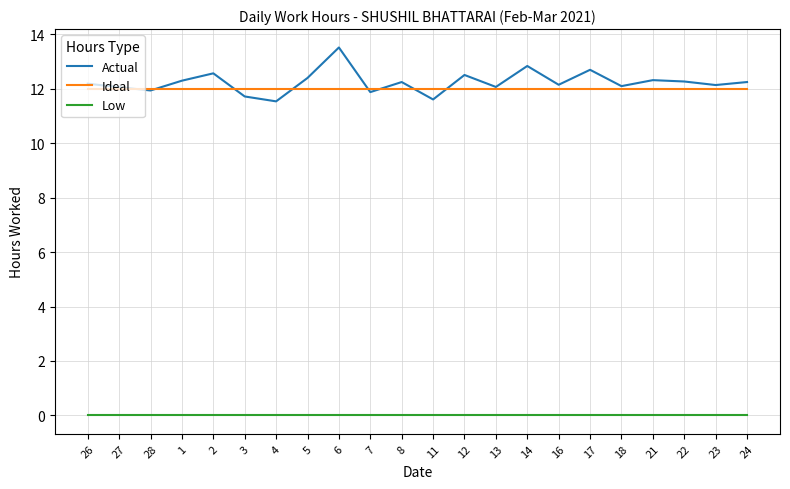

List the series in order of their peak value, lowest first.

Low, Ideal, Actual